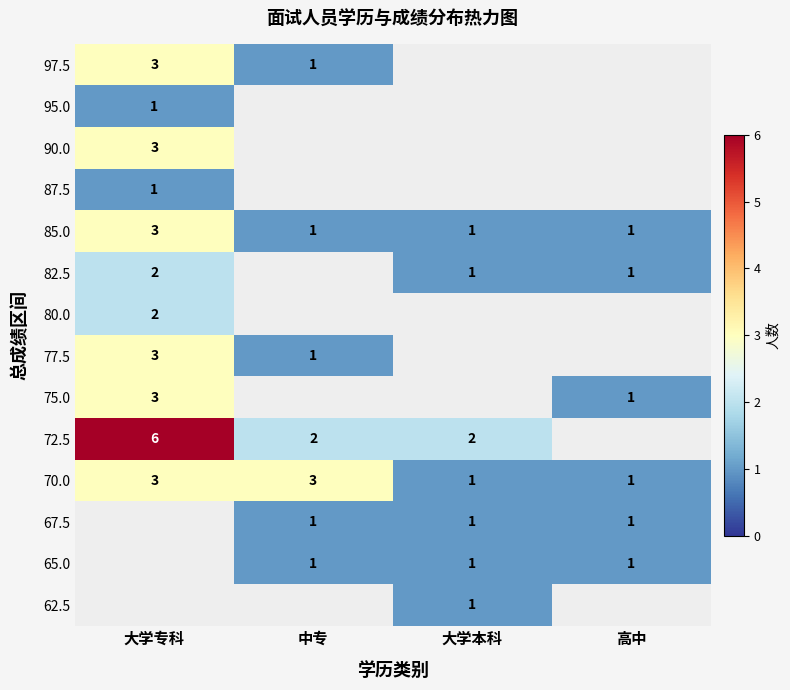

How many 70.0 values are between 1 and 3?

4